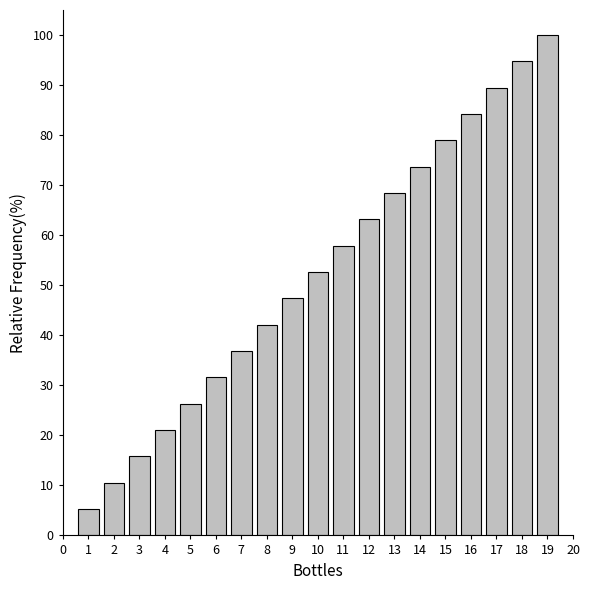

Reading left to right, what are all the values shown in this chart?

1=5.3	2=10.5	3=15.8	4=21.1	5=26.3	6=31.6	7=36.8	8=42.1	9=47.4	10=52.6	11=57.9	12=63.2	13=68.4	14=73.7	15=78.9	16=84.2	17=89.5	18=94.7	19=100.0